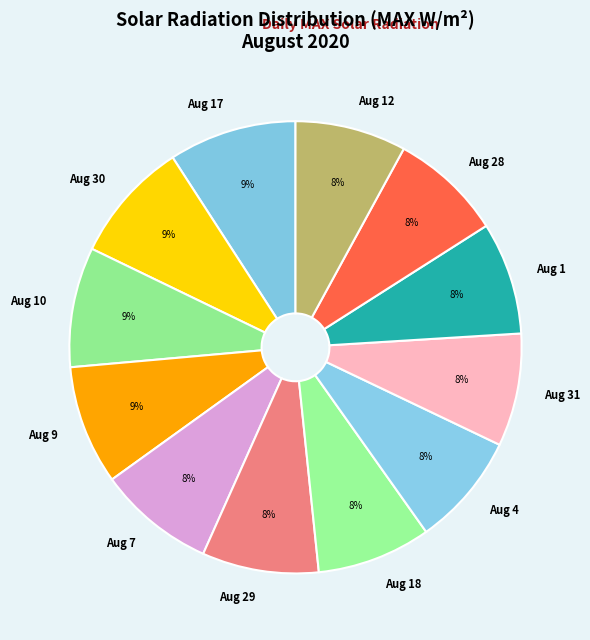

Is it true that Aug 4 is 8% of the pie?

True